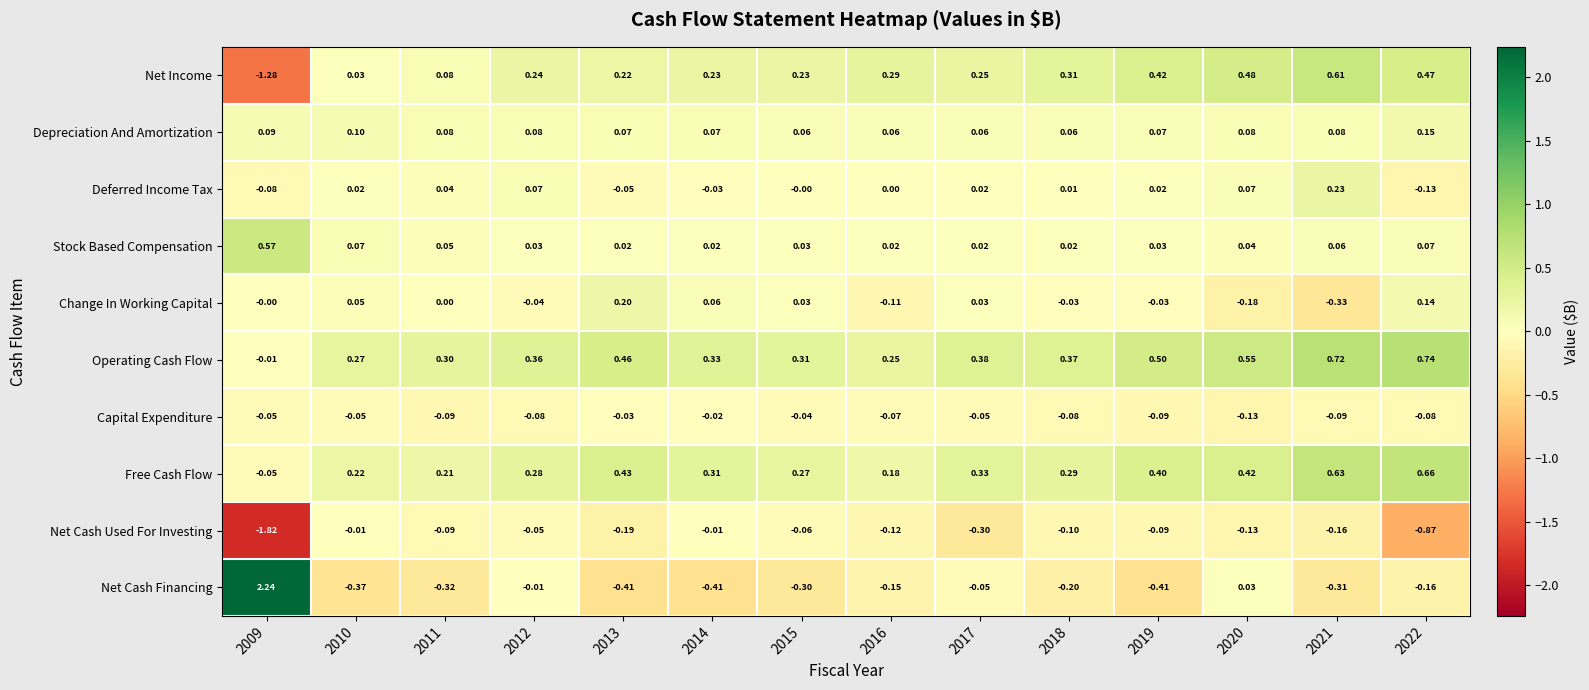

Which series has the largest total across all categories?

Operating Cash Flow